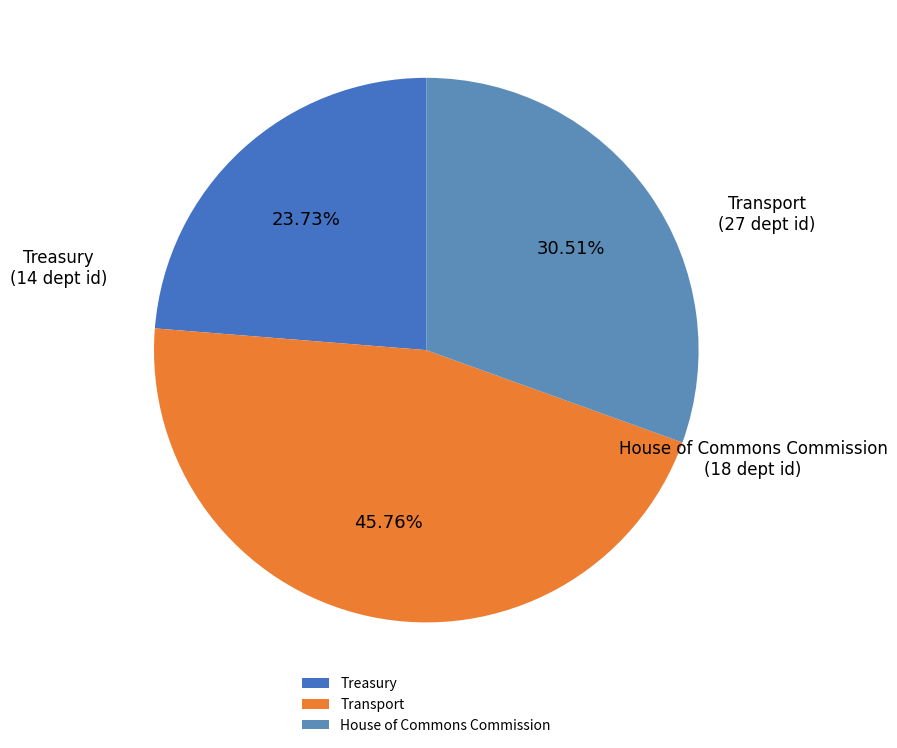

What is the smallest slice in the pie chart?

Treasury